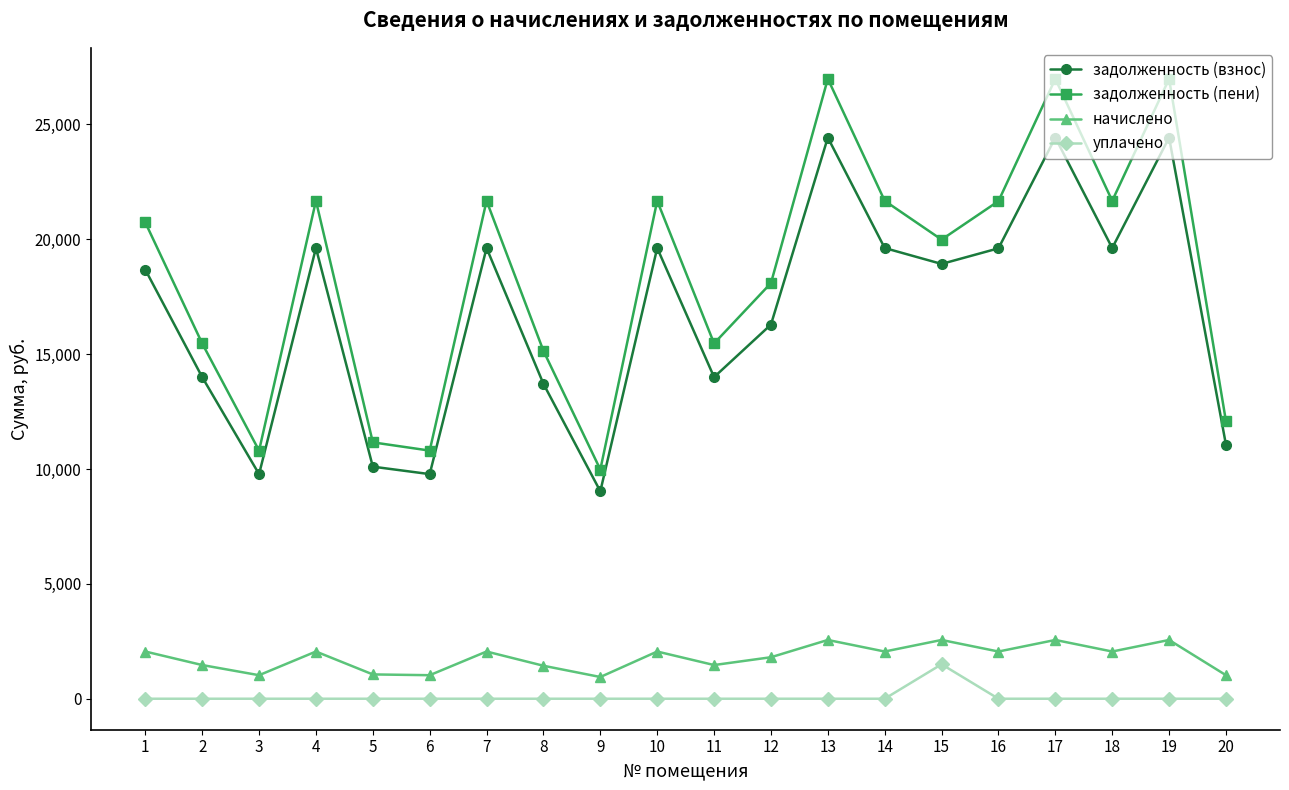

True or false: задолженность (пени) has a value of 21675.2 at 10.

True